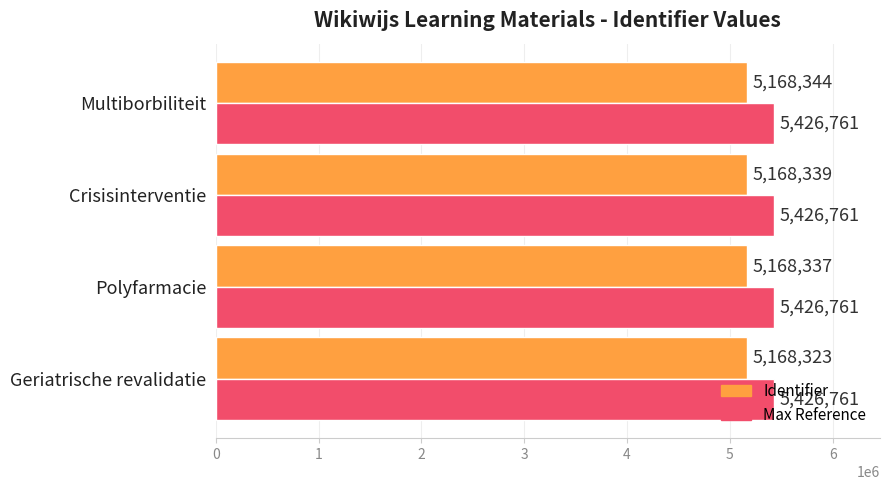

Which series has the widest spread of values?

Identifier